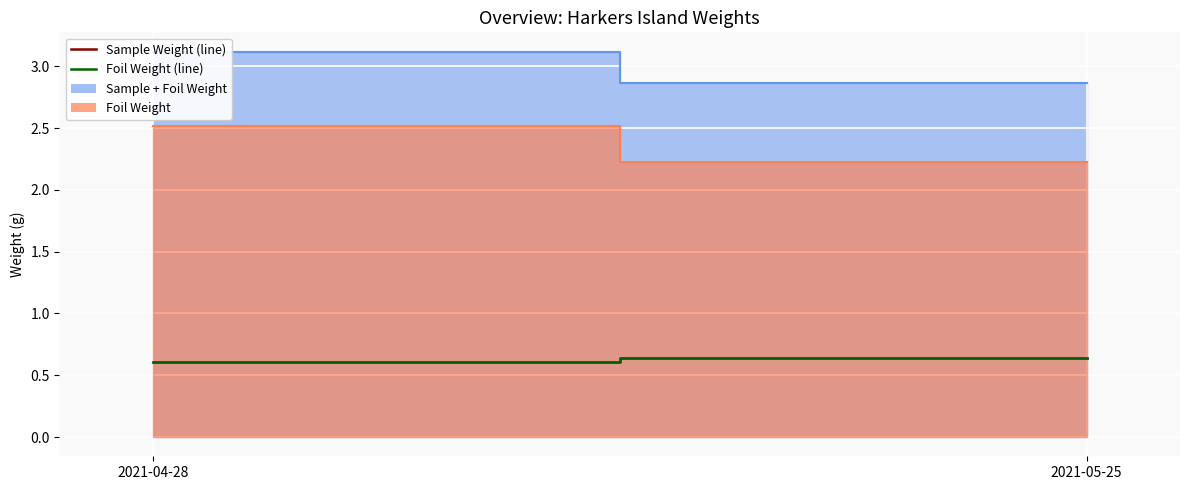

What is the label of the 1st point from the right?

2021-05-25